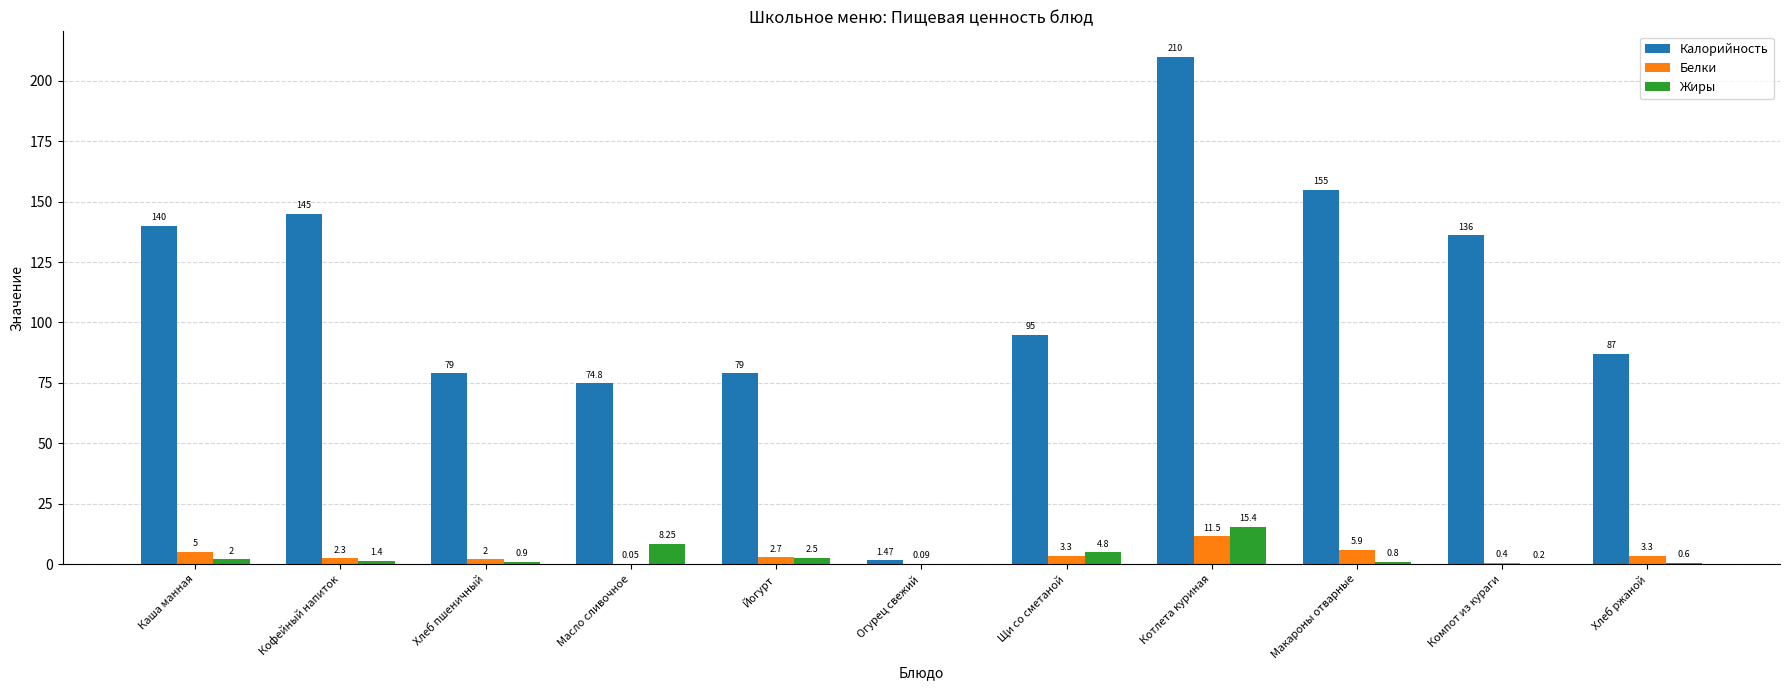

Where is Калорийность nearest to the value 105?

Щи со сметаной